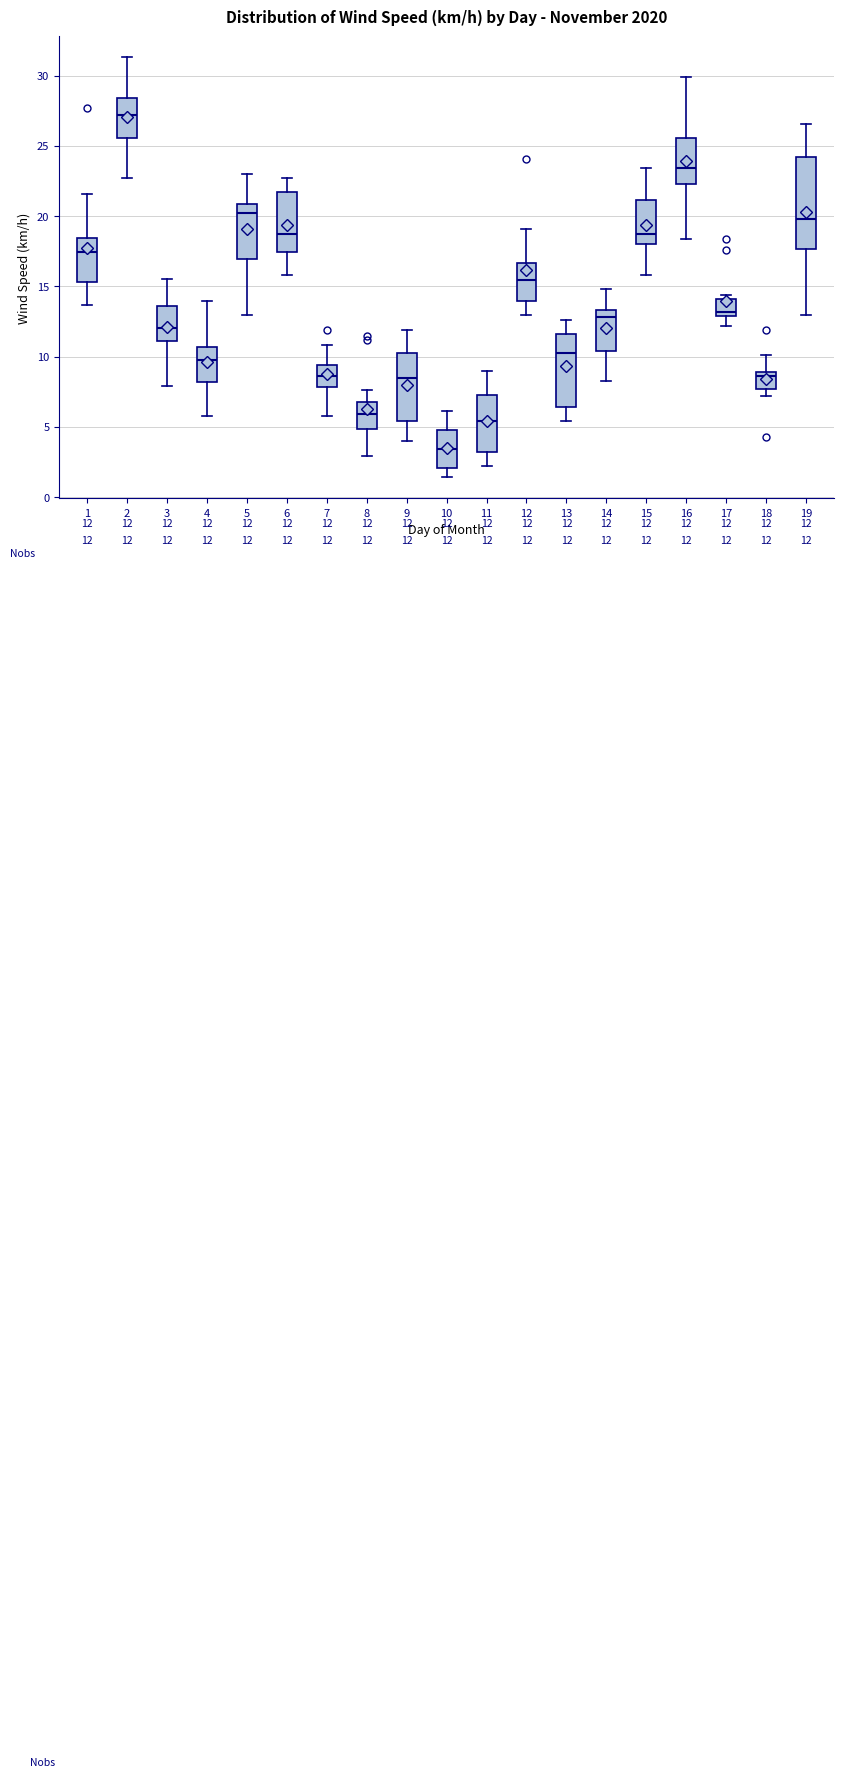

Which box is the tallest, from its lower edge to its upper edge?

19